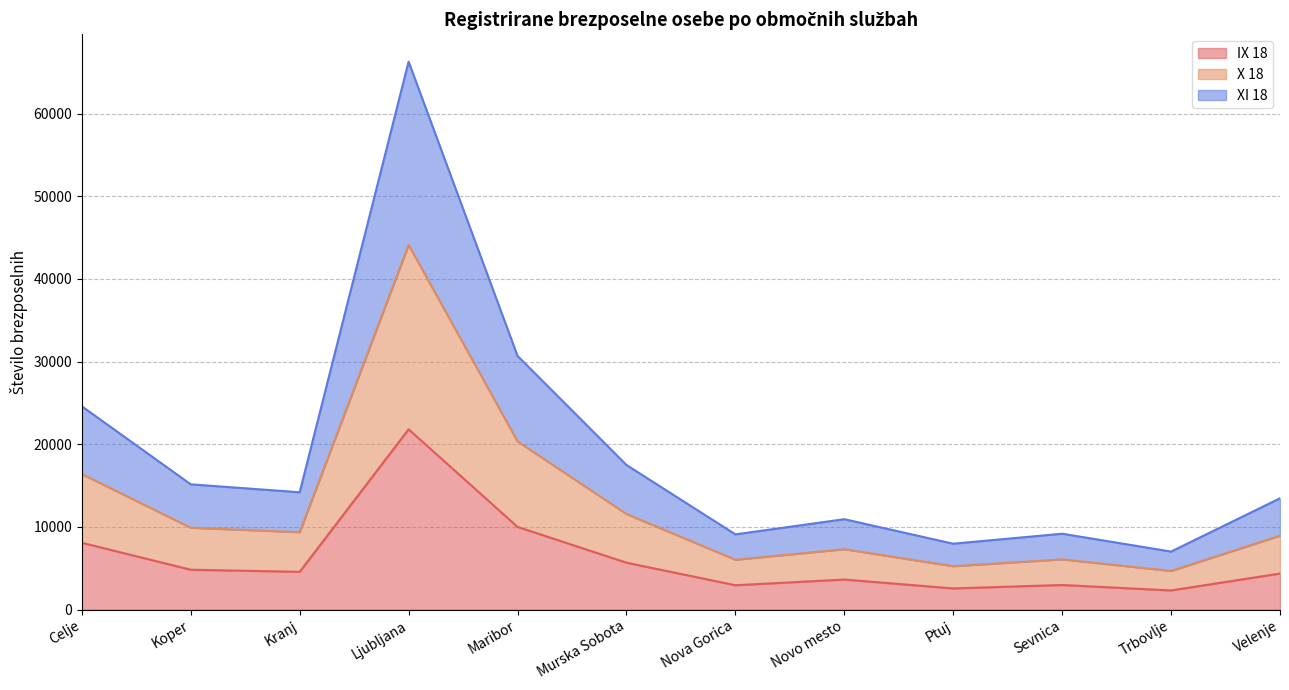

True or false: XI 18 has a value of 22898 at Celje.

False